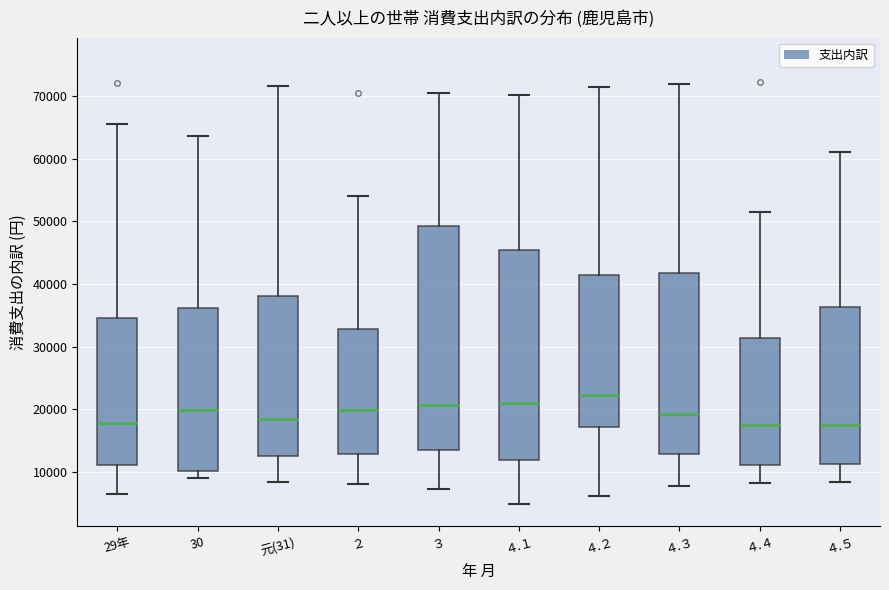

Reading left to right, read every box against the y-axis: the position of its median line, the range the box covers, and the ends of its whiskers. The values are not printed on the chart, so give them approximately, as read against the axis.

29年: median 18000, box 11000 to 35000, whiskers 7000 to 65000
30: median 20000, box 10000 to 36000, whiskers 9000 to 64000
元(31): median 18000, box 12000 to 38000, whiskers 8000 to 72000
２: median 20000, box 13000 to 33000, whiskers 8000 to 54000
３: median 21000, box 14000 to 49000, whiskers 7000 to 71000
４.１: median 21000, box 12000 to 45000, whiskers 5000 to 70000
４.２: median 22000, box 17000 to 41000, whiskers 6000 to 72000
４.３: median 19000, box 13000 to 42000, whiskers 8000 to 72000
４.４: median 18000, box 11000 to 31000, whiskers 8000 to 51000
４.５: median 18000, box 11000 to 36000, whiskers 8000 to 61000